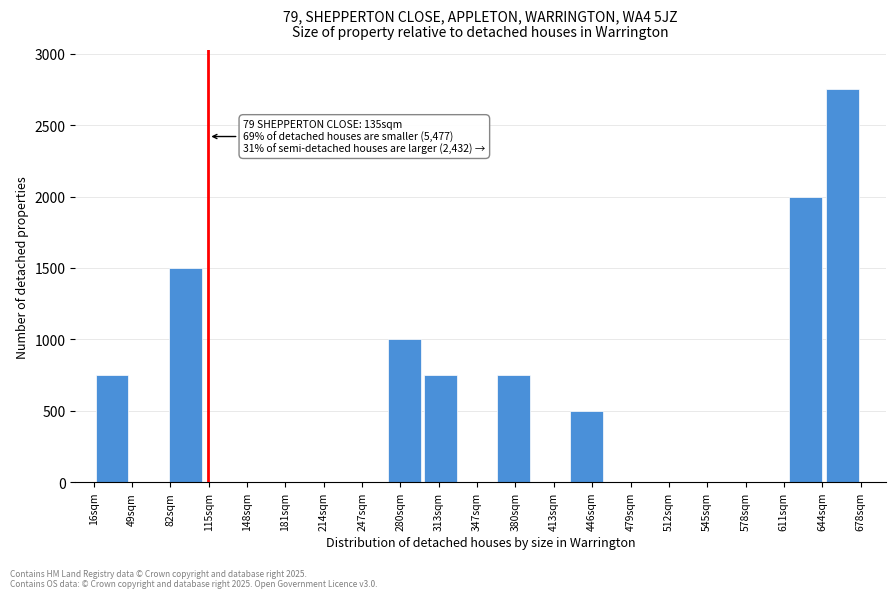

Over which range of the x-axis is the bar tallest?

645 to 680